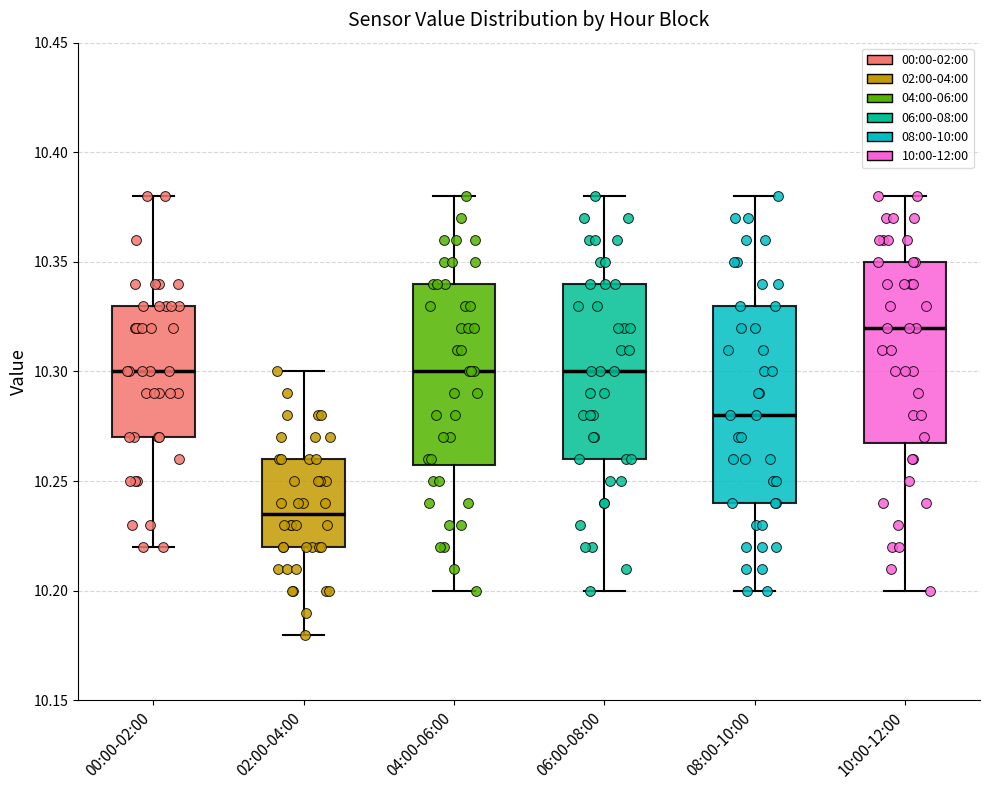

Where does the upper whisker of the box for 02:00-04:00 end on the y-axis? The values are not printed on the chart, so give them approximately, as read against the axis.

10.300